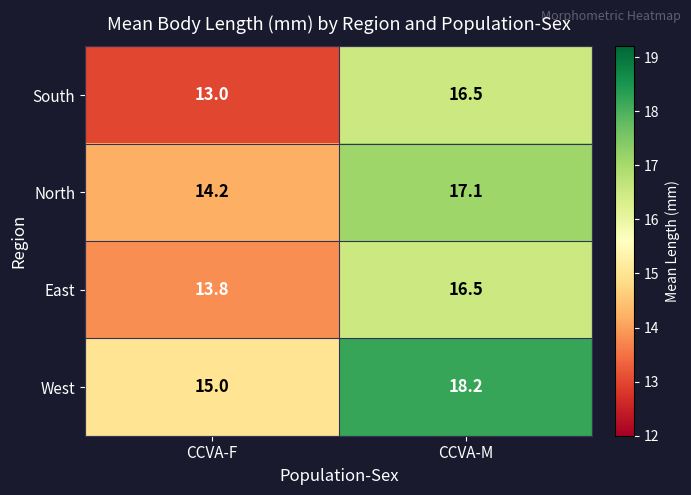

List the labels in order of South value, largest first.

CCVA-M, CCVA-F